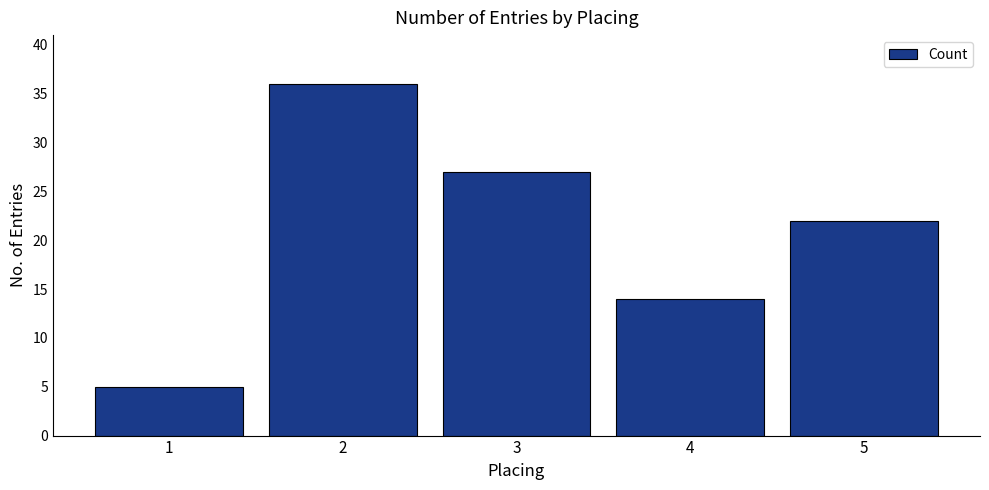

What is the sum of the values at 5 and 1?

27